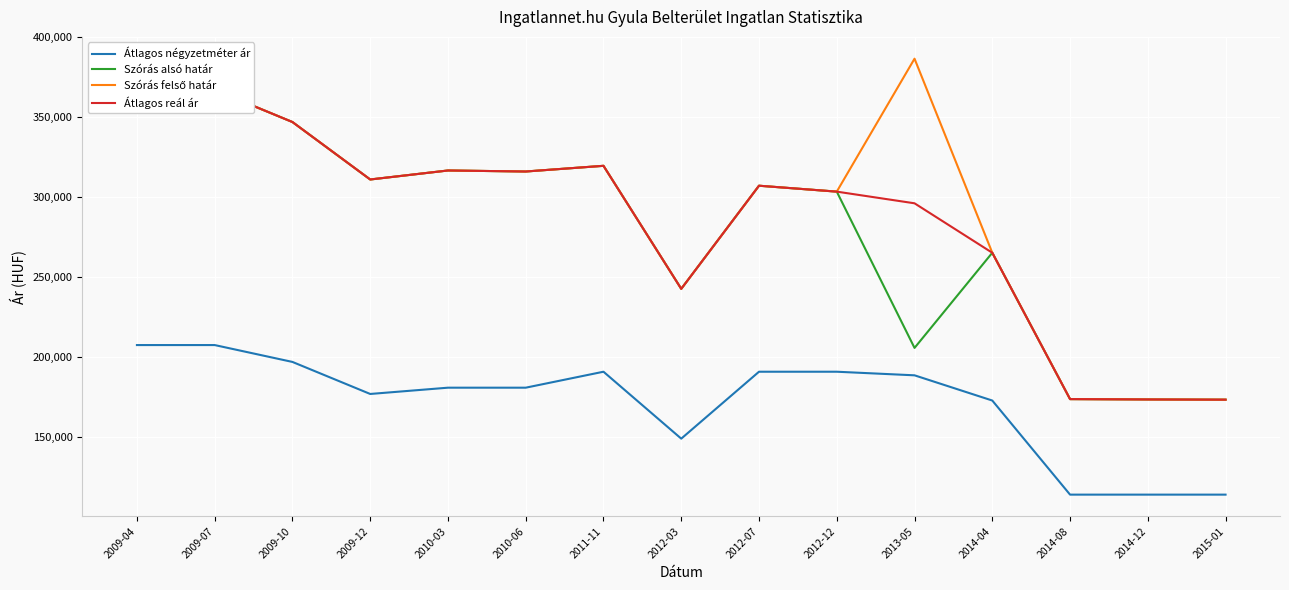

Reading left to right, list all the values displayed in this chart.

Átlagos négyzetméter ár: 207500	207500	196944	176903	180833	180833	190818	148947	190818	190818	188569	172795	113924	113924	113924
Szórás alsó határ: 378371	367129	347037	311091	316718	316080	319644	242678	307190	303490	205714	265241	173688	173471	173340
Szórás felső határ: 378371	367129	347037	311091	316718	316080	319644	242678	307190	303490	386666	265241	173688	173471	173340
Átlagos reál ár: 378371	367129	347037	311091	316718	316080	319644	242678	307190	303490	296190	265241	173688	173471	173340